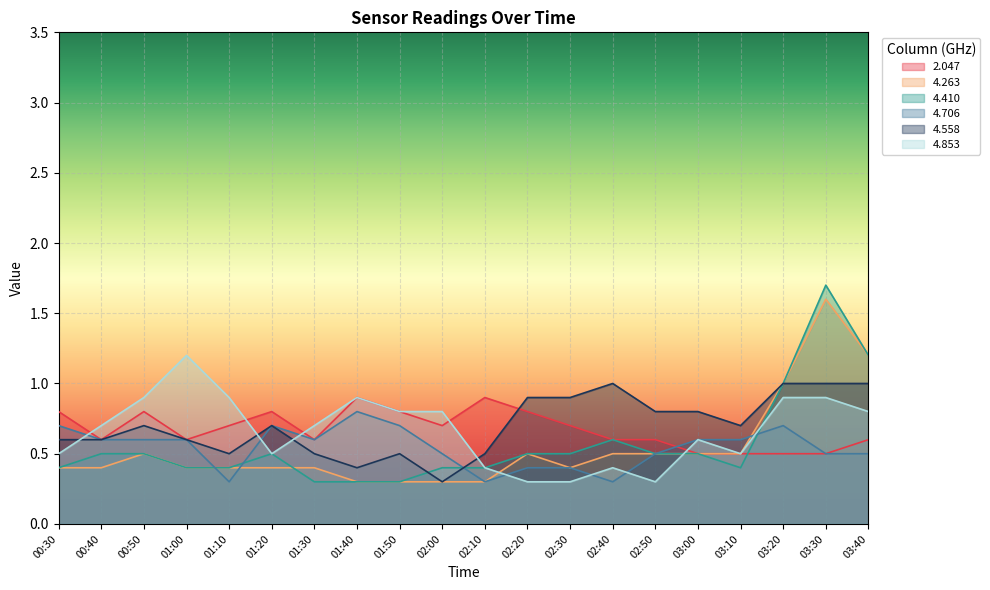

Reading left to right, transcribe all the data shown in this chart.

2.047: 00:30=0.8	00:40=0.6	00:50=0.8	01:00=0.6	01:10=0.7	01:20=0.8	01:30=0.6	01:40=0.9	01:50=0.8	02:00=0.7	02:10=0.9	02:20=0.8	02:30=0.7	02:40=0.6	02:50=0.6	03:00=0.5	03:10=0.5	03:20=0.5	03:30=0.5	03:40=0.6
4.263: 00:30=0.4	00:40=0.4	00:50=0.5	01:00=0.4	01:10=0.4	01:20=0.4	01:30=0.4	01:40=0.3	01:50=0.3	02:00=0.3	02:10=0.3	02:20=0.5	02:30=0.4	02:40=0.5	02:50=0.5	03:00=0.5	03:10=0.5	03:20=1.0	03:30=1.6	03:40=1.2
4.410: 00:30=0.4	00:40=0.5	00:50=0.5	01:00=0.4	01:10=0.4	01:20=0.5	01:30=0.3	01:40=0.3	01:50=0.3	02:00=0.4	02:10=0.4	02:20=0.5	02:30=0.5	02:40=0.6	02:50=0.5	03:00=0.5	03:10=0.4	03:20=1.0	03:30=1.7	03:40=1.2
4.706: 00:30=0.7	00:40=0.6	00:50=0.6	01:00=0.6	01:10=0.3	01:20=0.7	01:30=0.6	01:40=0.8	01:50=0.7	02:00=0.5	02:10=0.3	02:20=0.4	02:30=0.4	02:40=0.3	02:50=0.5	03:00=0.6	03:10=0.6	03:20=0.7	03:30=0.5	03:40=0.5
4.558: 00:30=0.6	00:40=0.6	00:50=0.7	01:00=0.6	01:10=0.5	01:20=0.7	01:30=0.5	01:40=0.4	01:50=0.5	02:00=0.3	02:10=0.5	02:20=0.9	02:30=0.9	02:40=1.0	02:50=0.8	03:00=0.8	03:10=0.7	03:20=1.0	03:30=1.0	03:40=1.0
4.853: 00:30=0.5	00:40=0.7	00:50=0.9	01:00=1.2	01:10=0.9	01:20=0.5	01:30=0.7	01:40=0.9	01:50=0.8	02:00=0.8	02:10=0.4	02:20=0.3	02:30=0.3	02:40=0.4	02:50=0.3	03:00=0.6	03:10=0.5	03:20=0.9	03:30=0.9	03:40=0.8